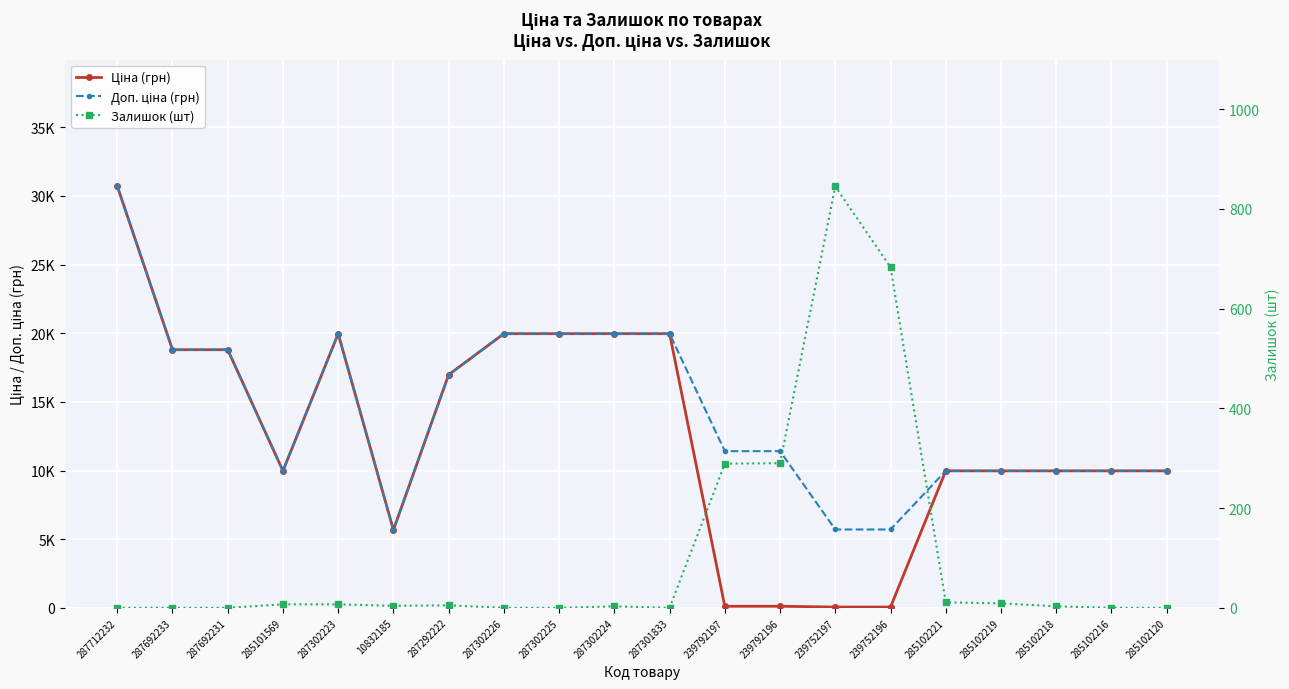

At which label does Доп. ціна (грн) reach its peak?

287712232